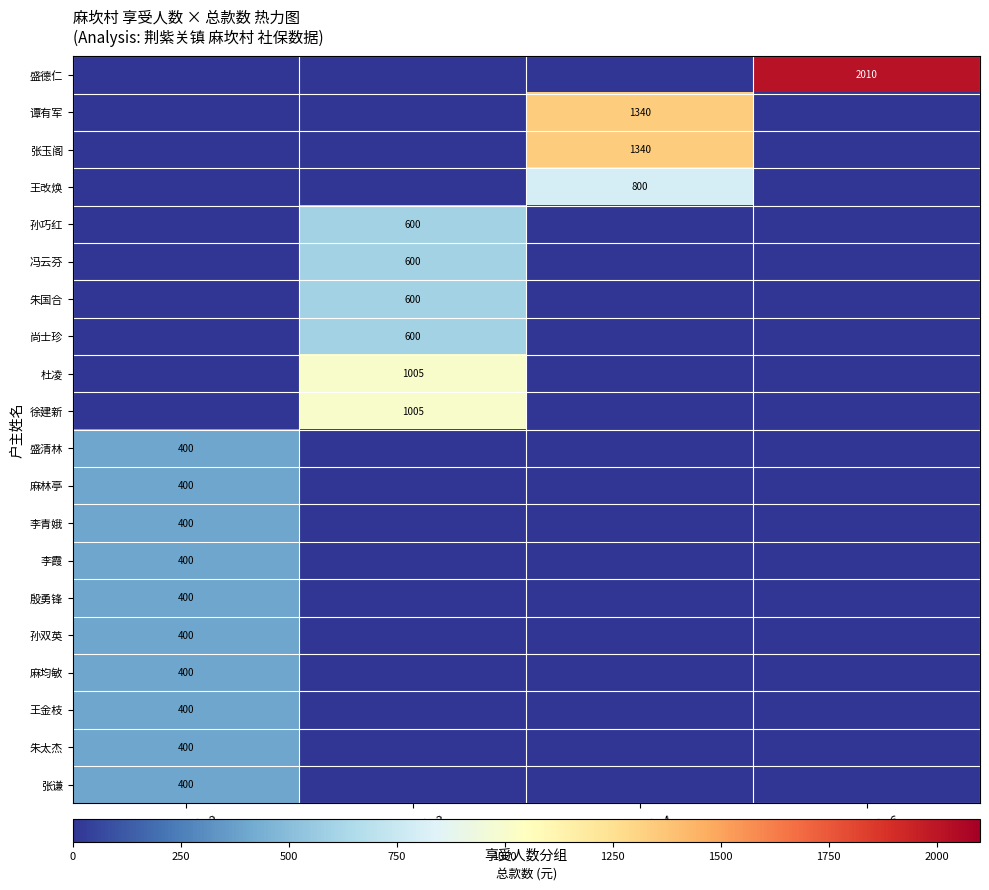

The value of 李青娥 at 享受人数=2 is 400. True or false?

True